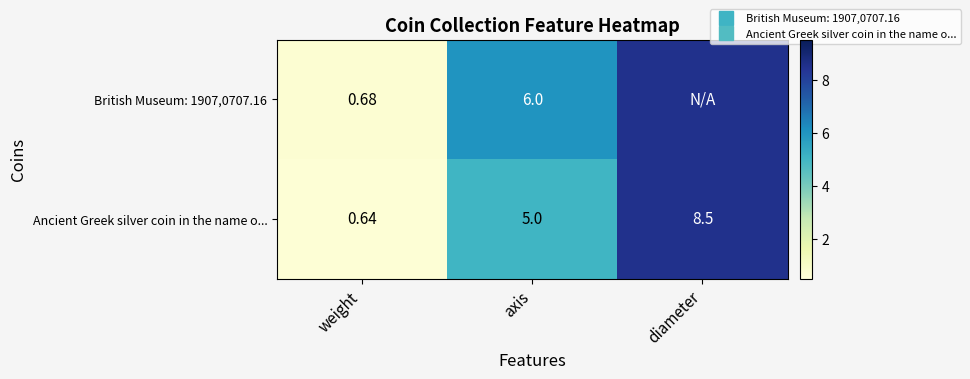

Rank the series at weight from highest to lowest value.

British Museum: 1907,0707.16, Ancient Greek silver coin in the name o...